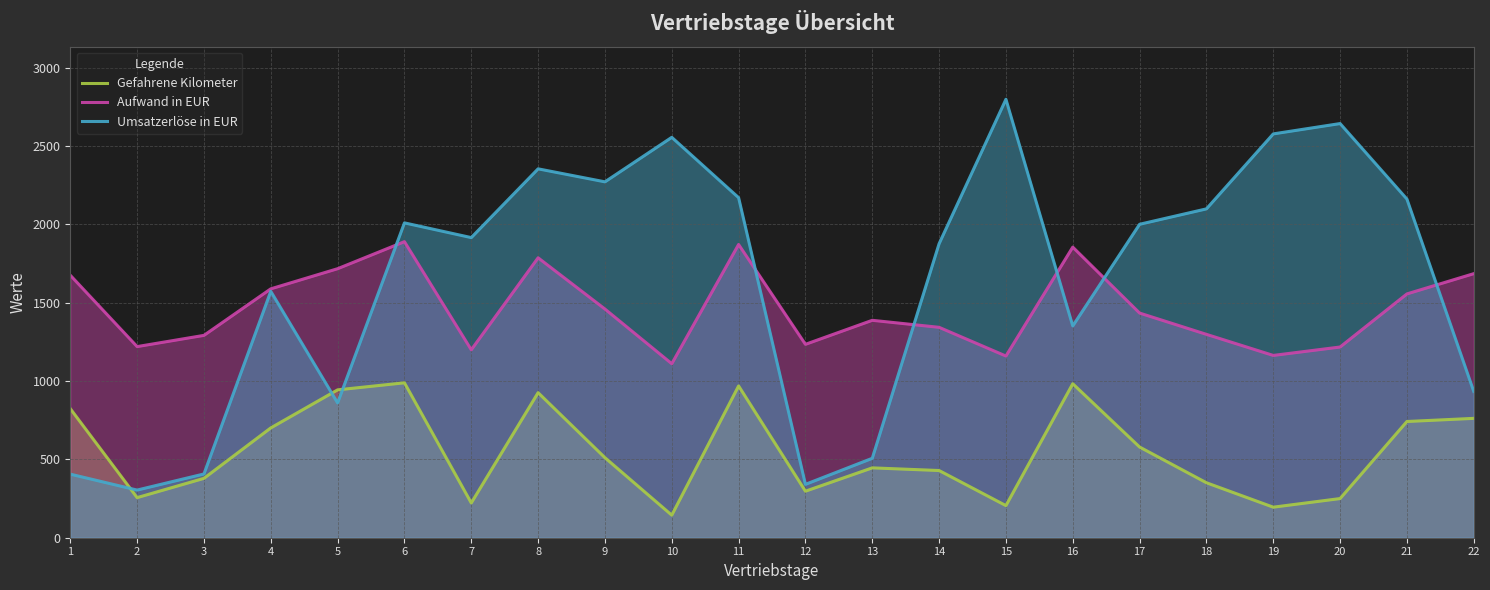

Between 1 and 12, which is larger?

1